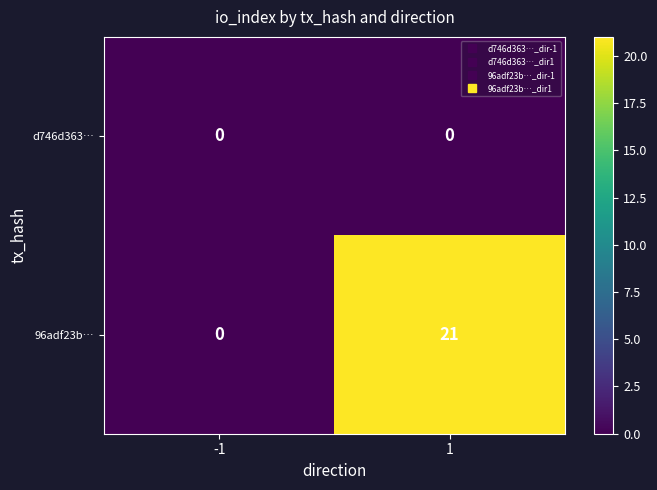

What is the total value across all series at 1?

21